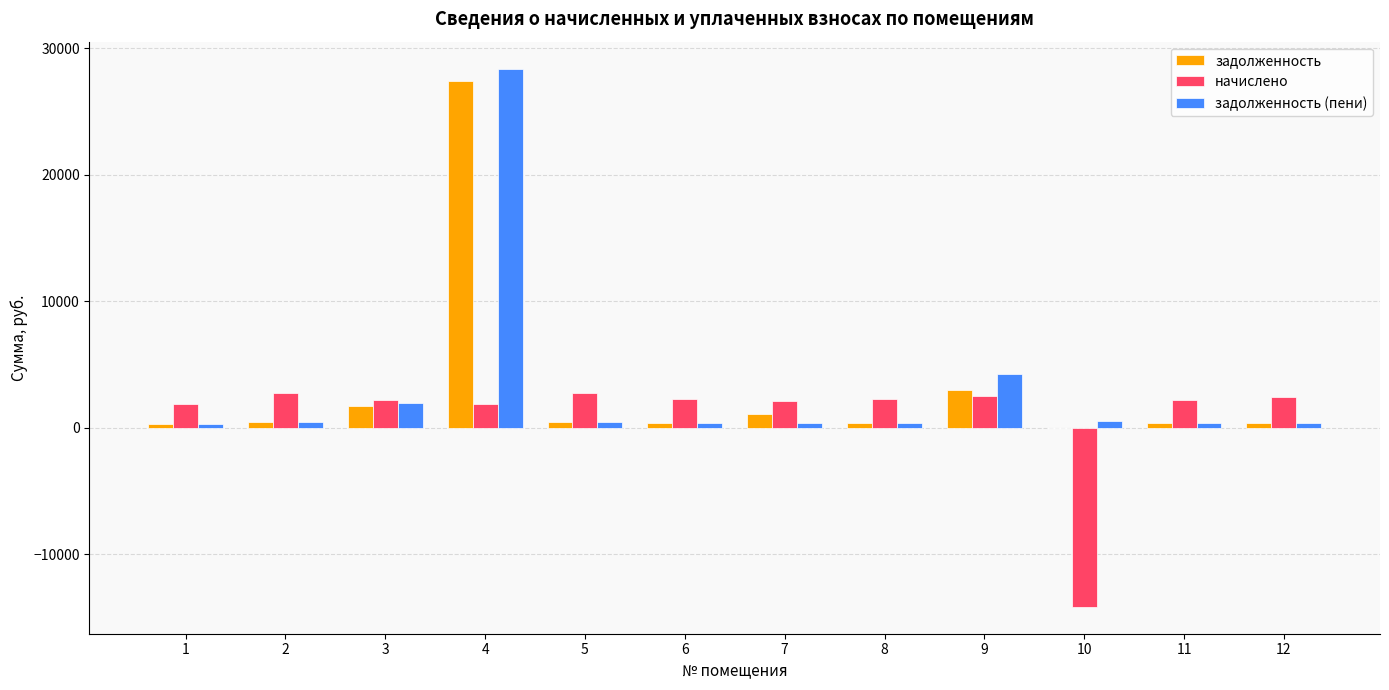

Is the value of задолженность (пени) at 10 greater than the value of задолженность at 4?

No